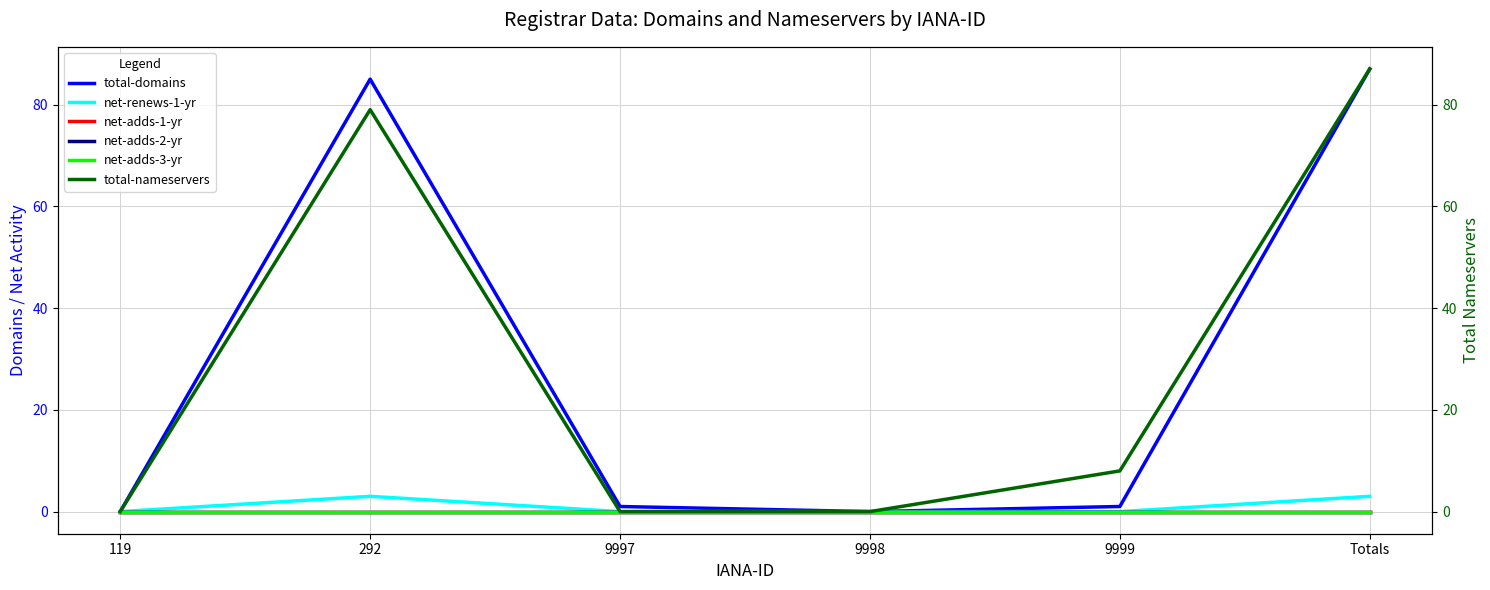

How many positive values does the net-renews-1-yr series have?

2